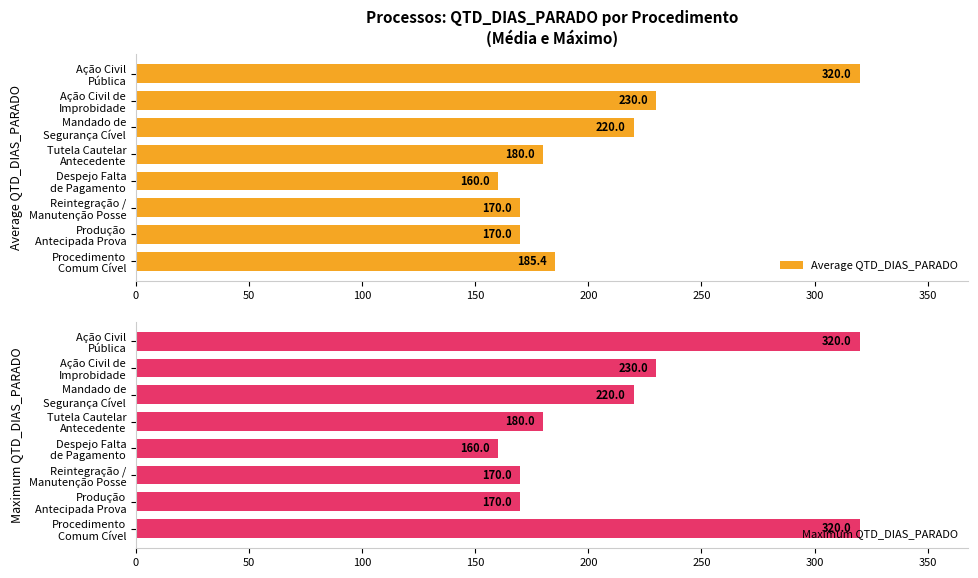

What is the highest value of the Average QTD_DIAS_PARADO series?

320.0